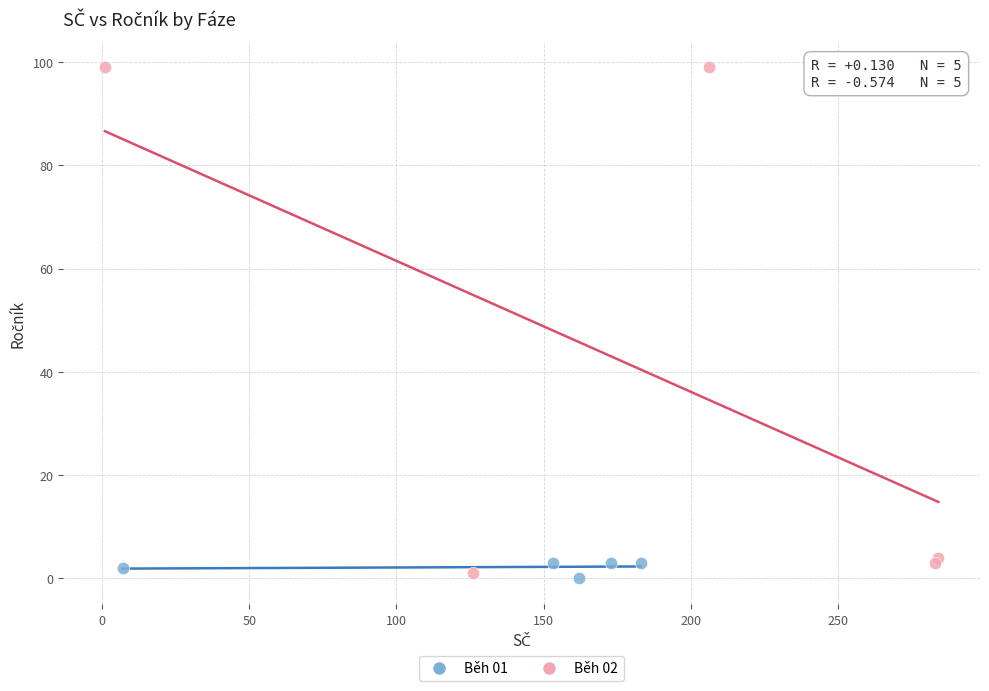

Which series has the widest spread of Y values?

Běh 02